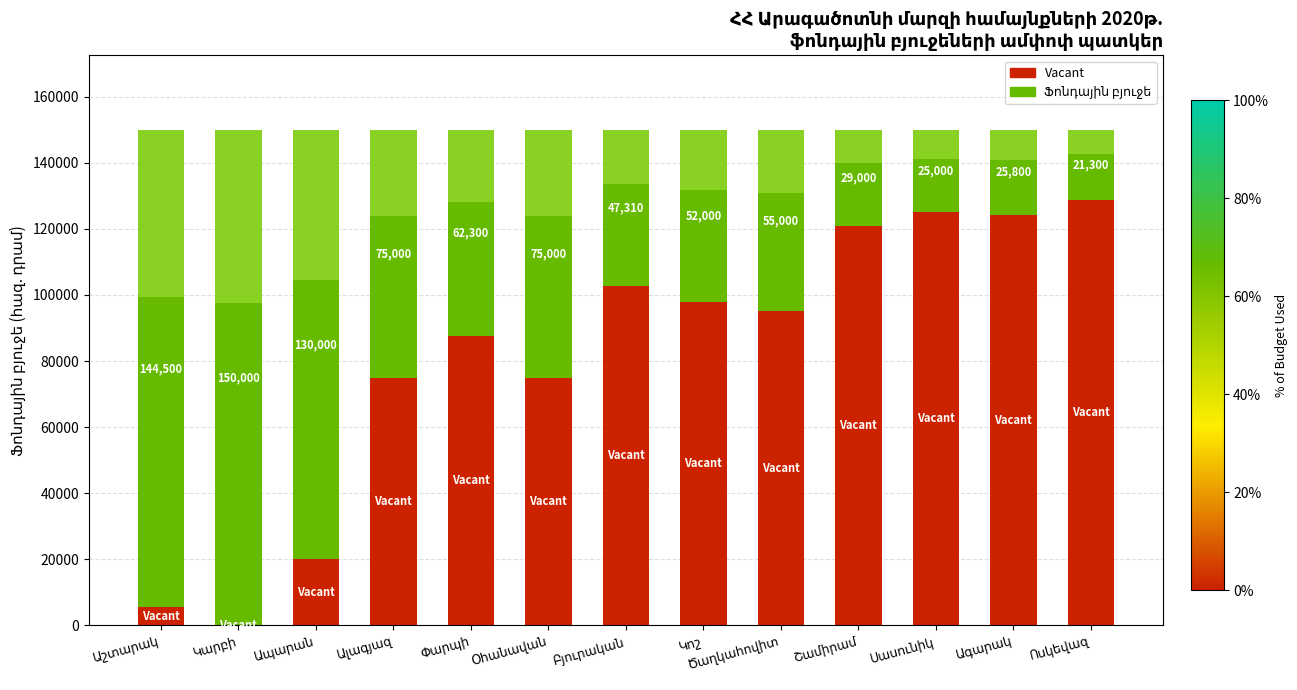

Read the Vacant value at Սասունիկ, to the nearest 10.

125000